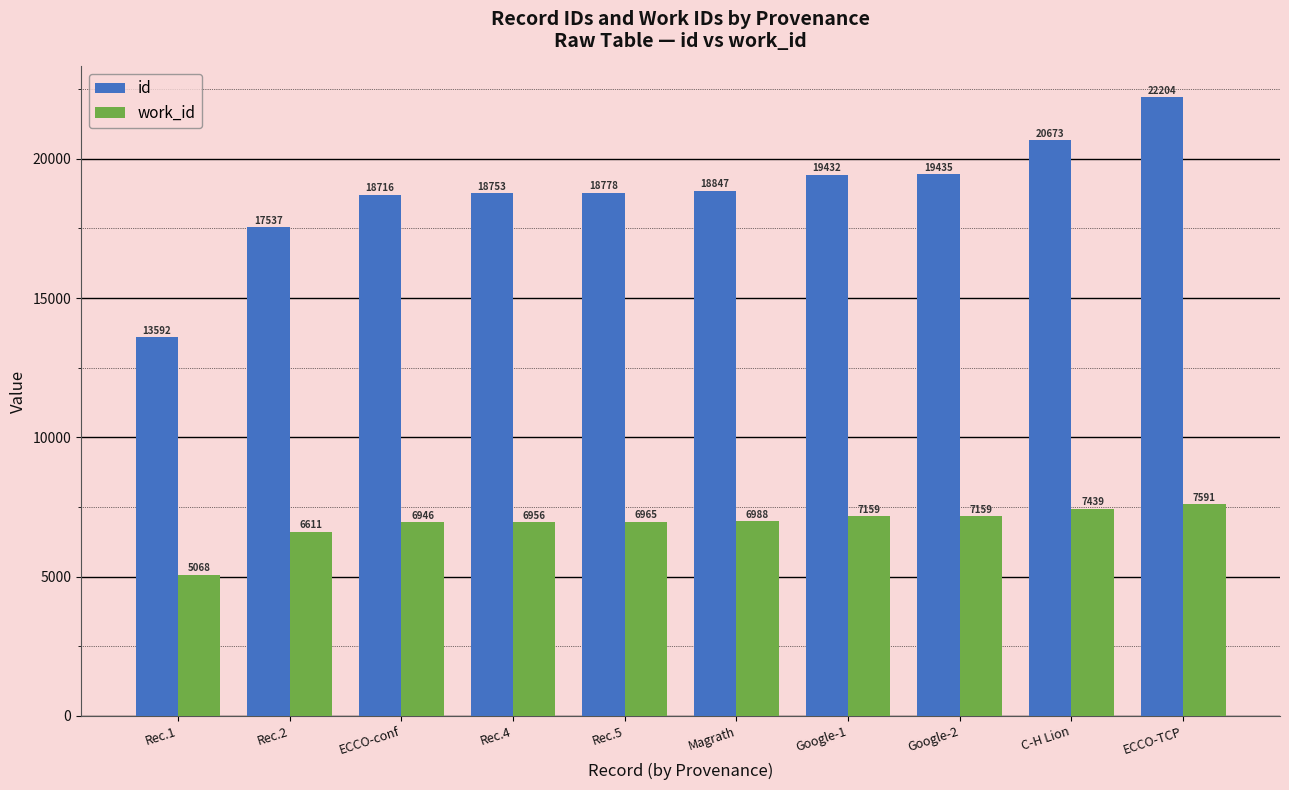

Where is id nearest to the value 17898?

Rec.2